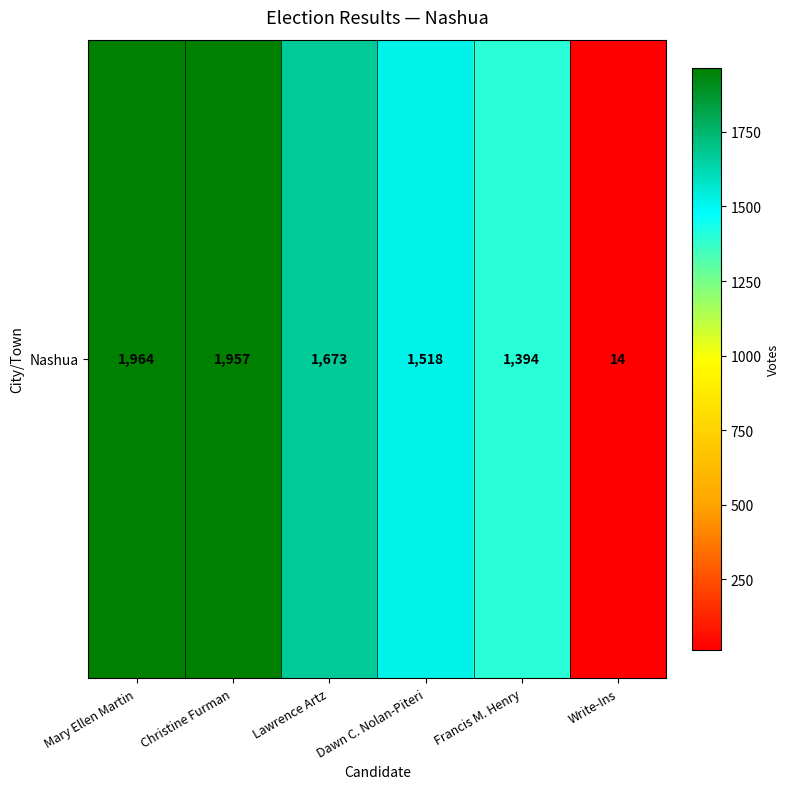

At which category does the chart reach its peak across all series?

Mary Ellen Martin